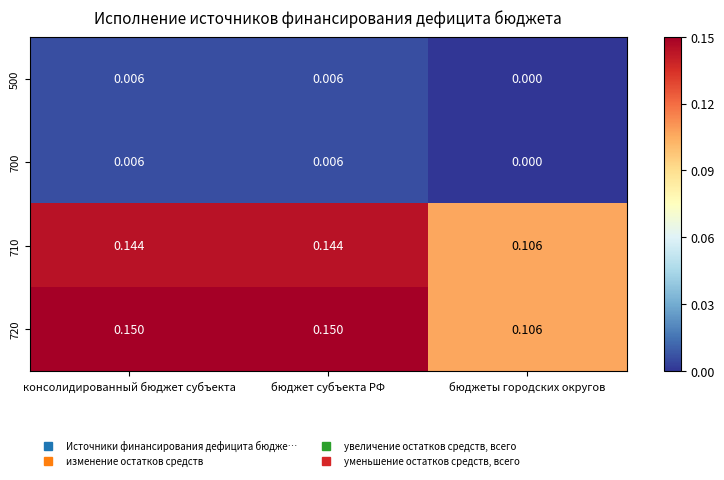

At which label does 710 reach its minimum?

бюджеты городских округов